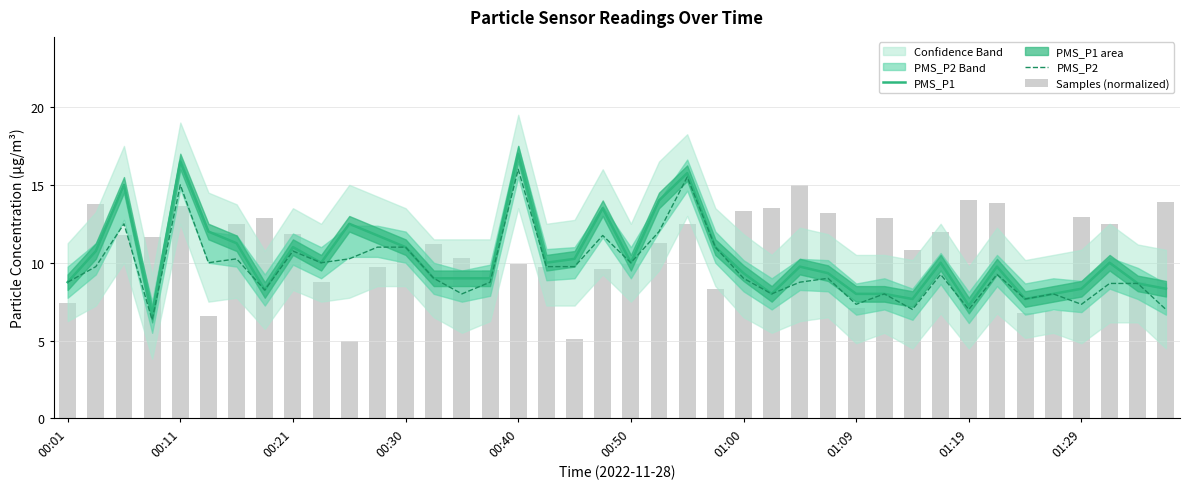

What is the difference between the maximum and minimum values in the PMS_P1 series?

10.3